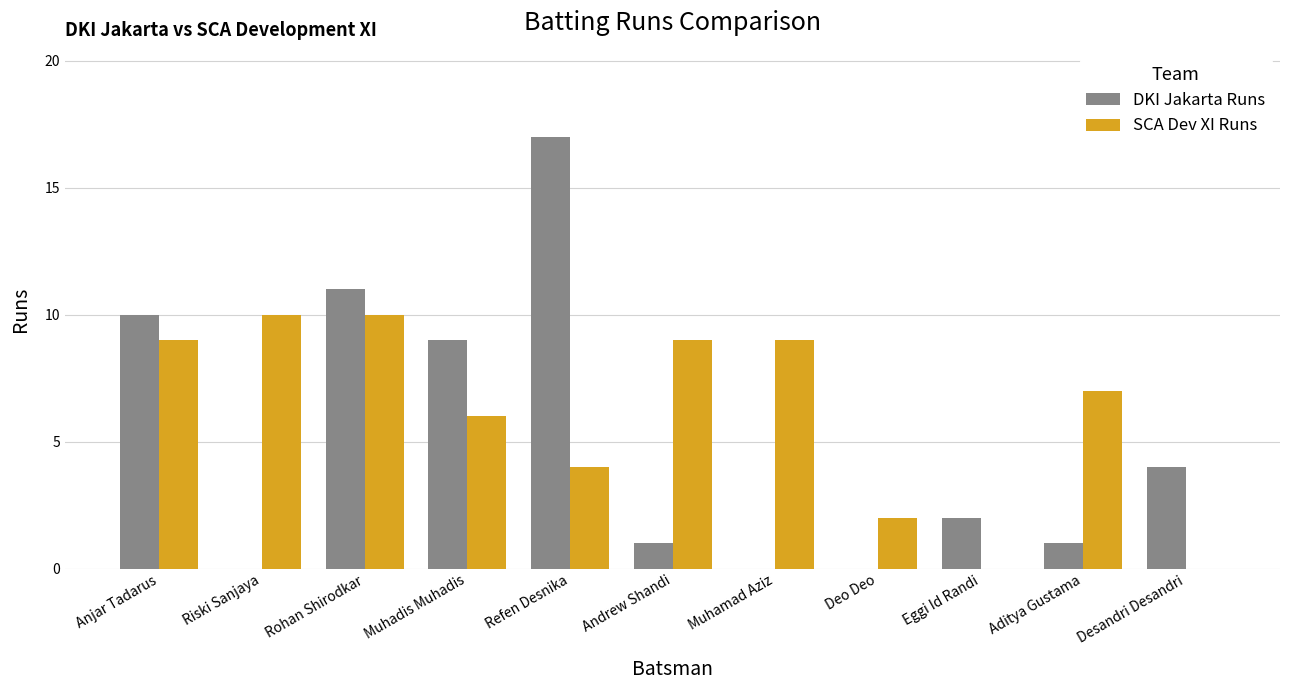

What is the average value of the SCA Dev XI Runs series?

6